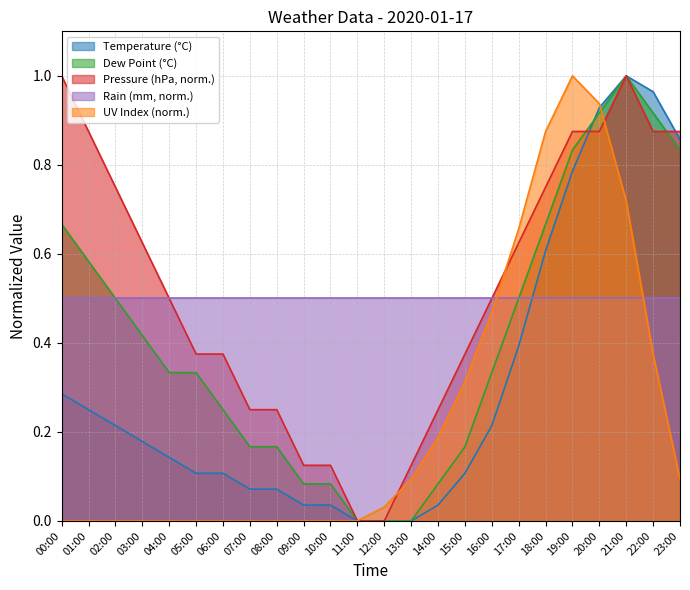

True or false: temp has more than 2 interior local peaks.

False